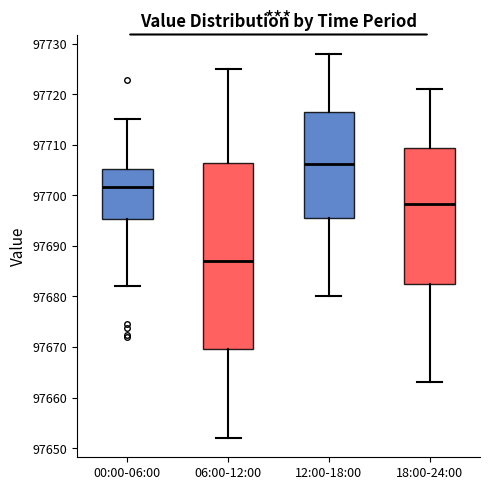

Reading left to right, transcribe this box plot: for each box, give where its median line is, the range the box spans, and where its two whiskers end, as read against the y-axis. The values are not printed on the chart, so give them approximately, as read against the axis.

00:00-06:00: median 97702, box 97695 to 97705, whiskers 97682 to 97715
06:00-12:00: median 97687, box 97670 to 97706, whiskers 97652 to 97725
12:00-18:00: median 97706, box 97696 to 97717, whiskers 97680 to 97728
18:00-24:00: median 97698, box 97683 to 97709, whiskers 97663 to 97721